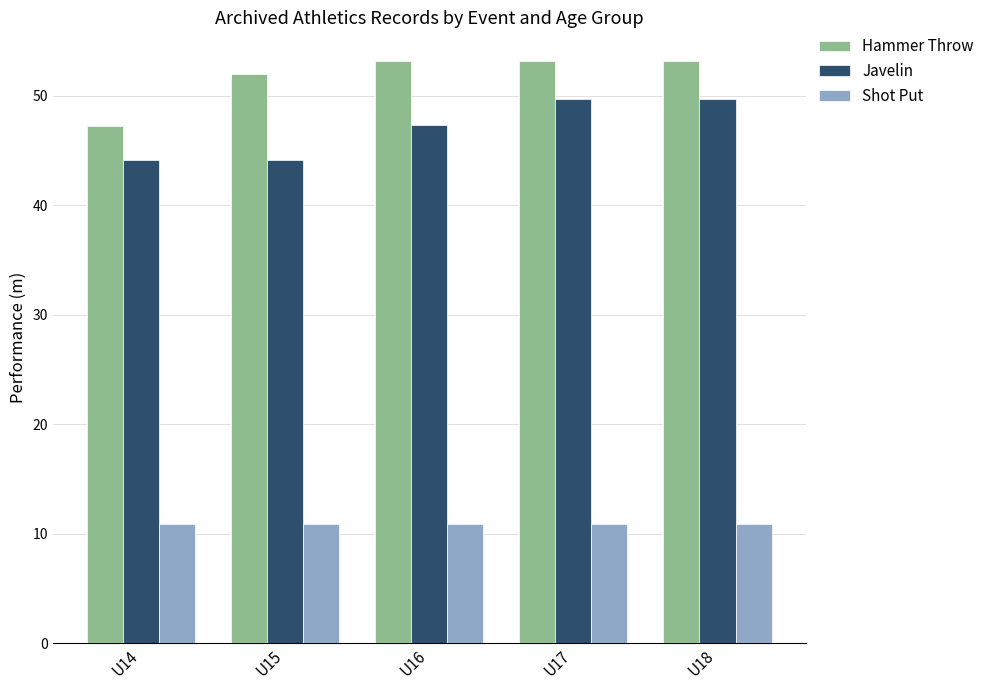

What is the sum of all Javelin values?

234.8